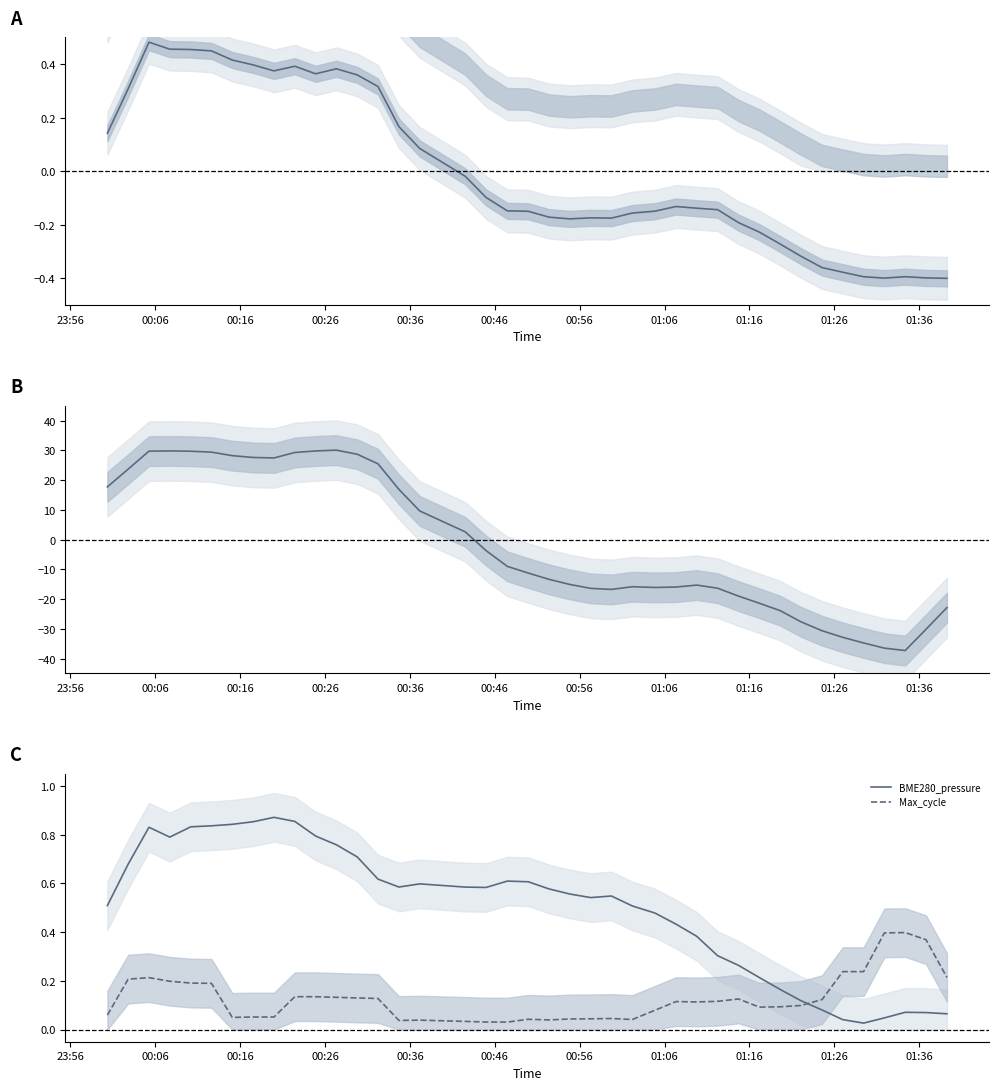

After their last crossing, which series has the higher values: BME280_pressure or Max_cycle?

Max_cycle